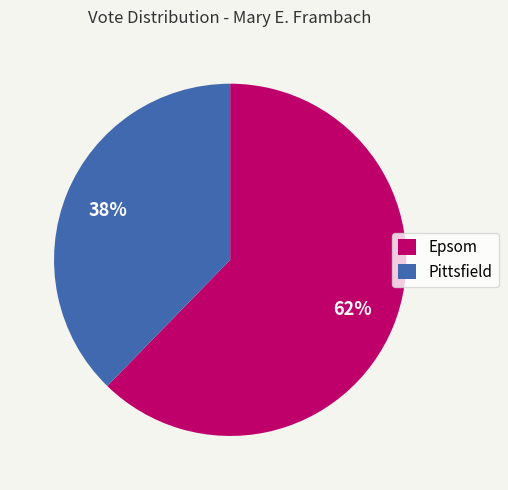

Count the number of slices in the pie.

2